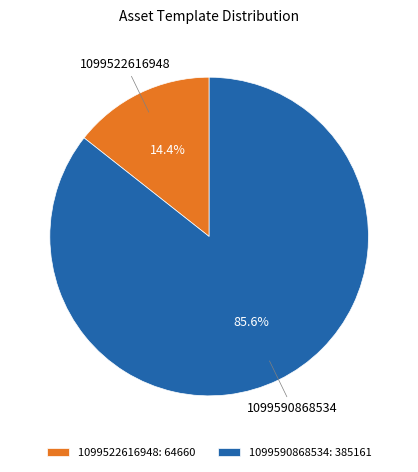

What is the ratio of the value at 1099522616948 to the value at 1099590868534?

0.2